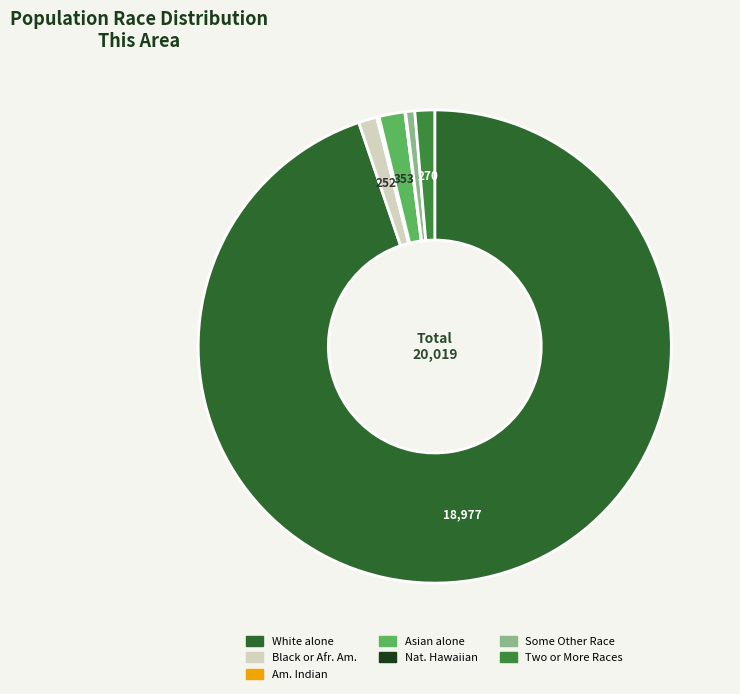

Is there a majority slice in this chart?

Yes